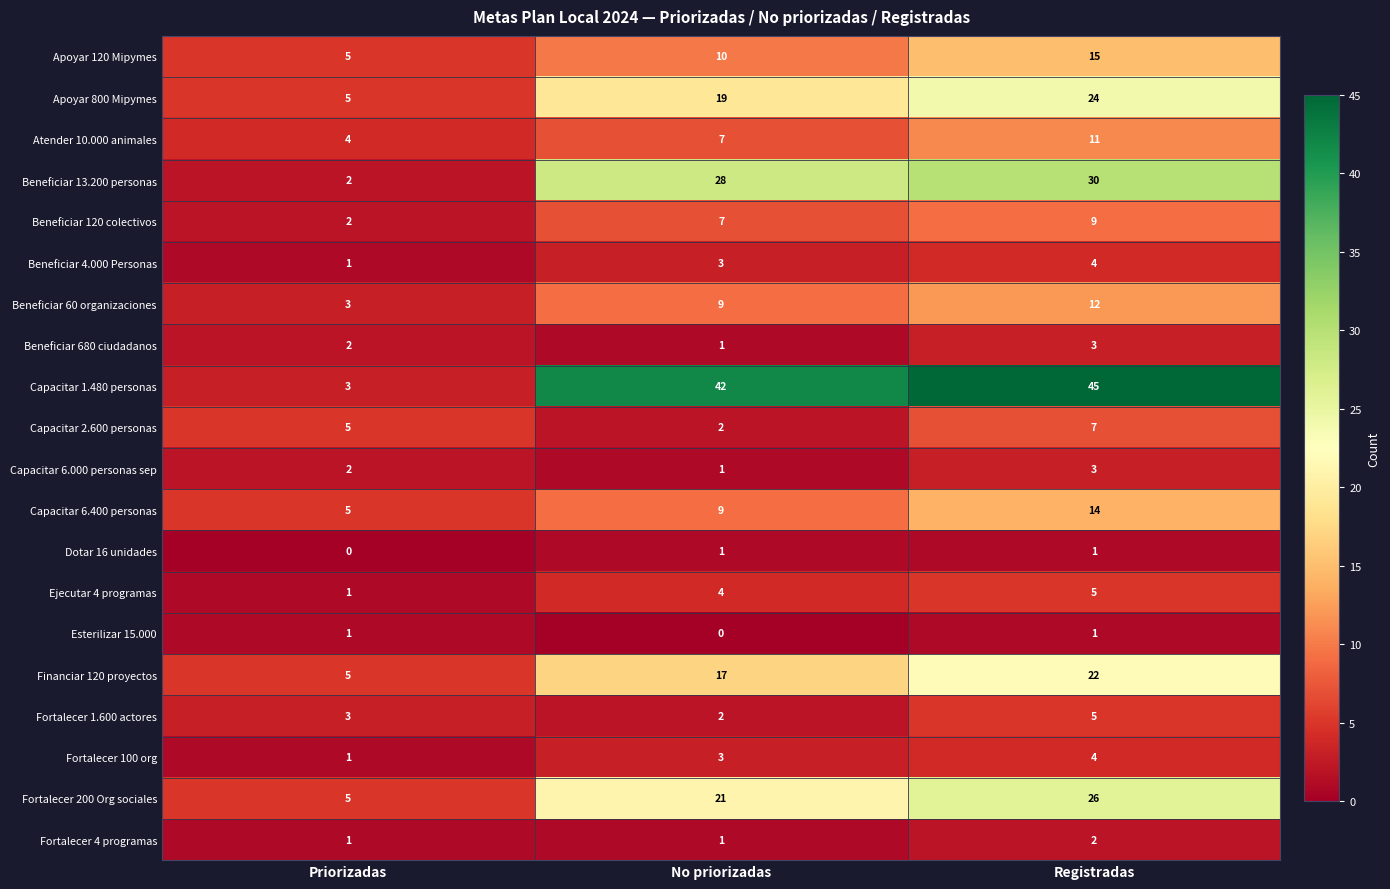

Which series changed the most between Priorizadas and No priorizadas?

Capacitar 1.480 personas